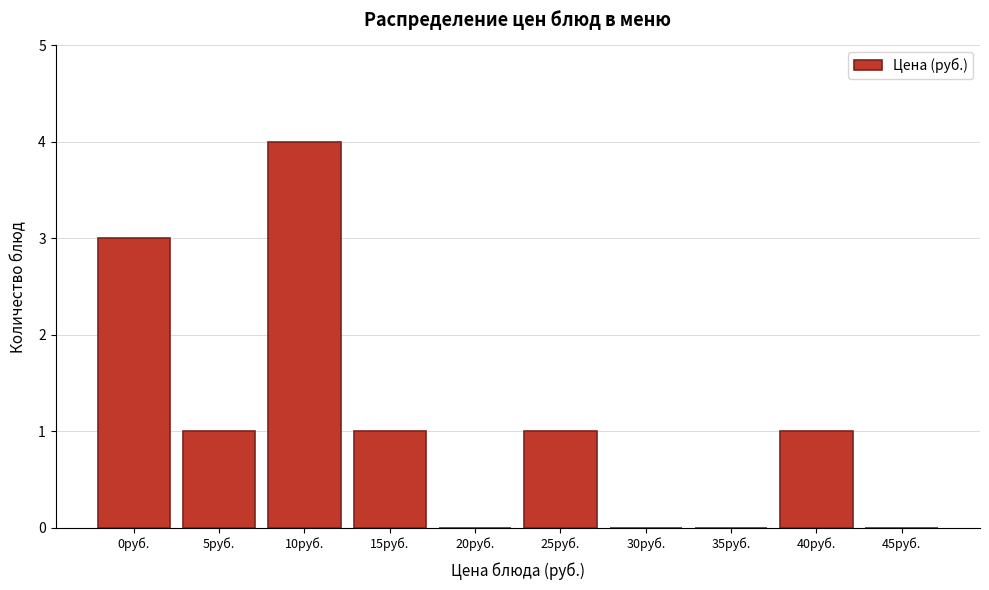

Reading left to right, what are all the values shown in this chart?

0руб.=3	5руб.=1	10руб.=4	15руб.=1	20руб.=0	25руб.=1	30руб.=0	35руб.=0	40руб.=1	45руб.=0